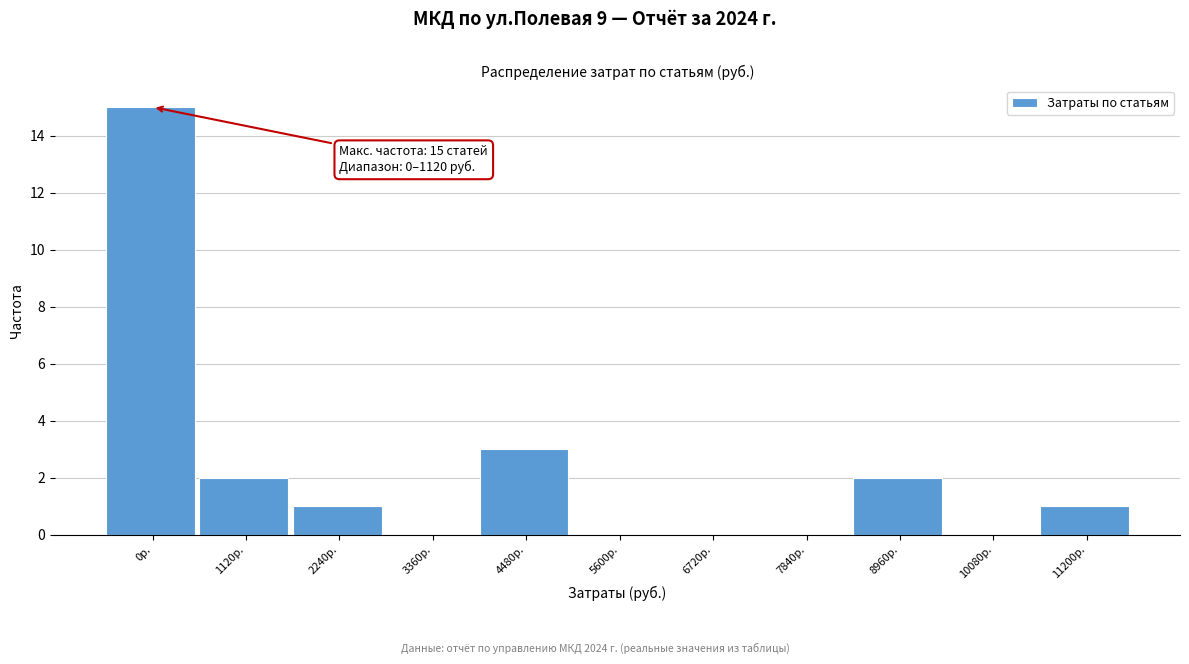

Reading left to right, transcribe all the data shown in this chart.

0р.=15	1120р.=2	2240р.=1	3360р.=0	4480р.=3	5600р.=0	6720р.=0	7840р.=0	8960р.=2	10080р.=0	11200р.=1